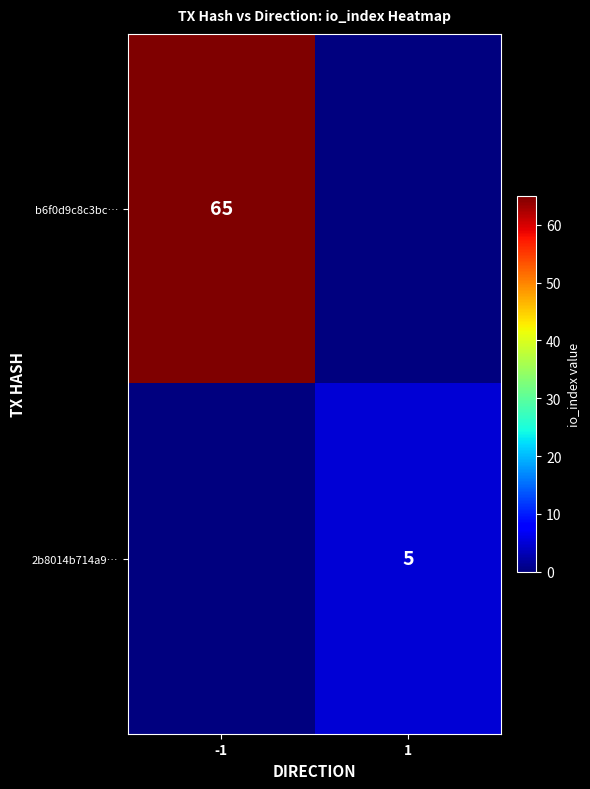

The 2b8014b714a9… series shows 5 at 1. True or false?

True